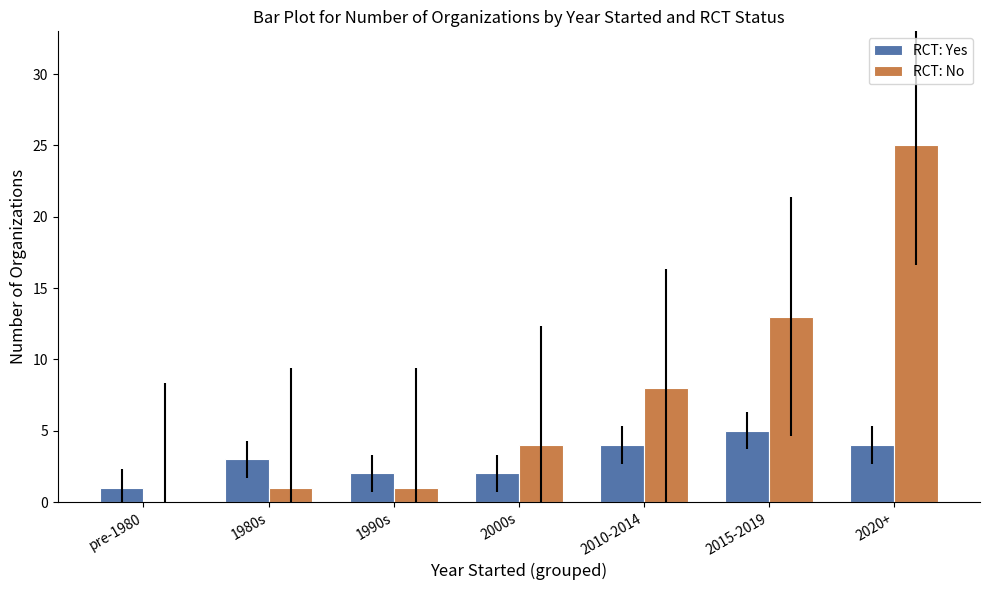

Which series has the largest total across all categories?

RCT: No